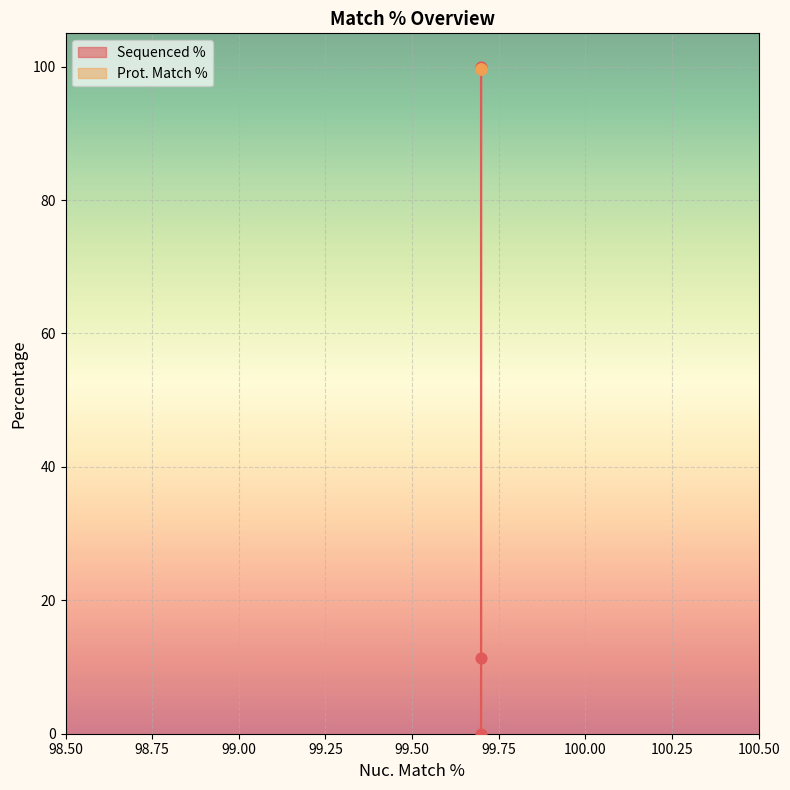

Which series has the largest Y range (max minus min)?

Sequenced %